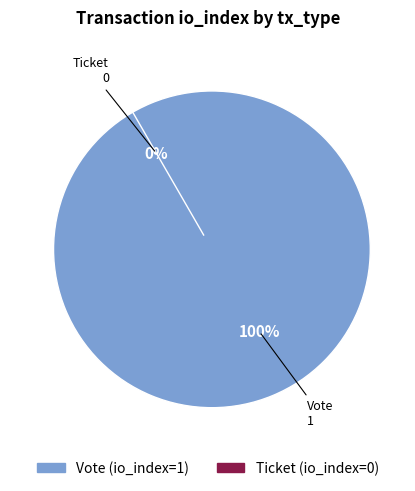

To the nearest percent, what portion does Vote represent?

100%